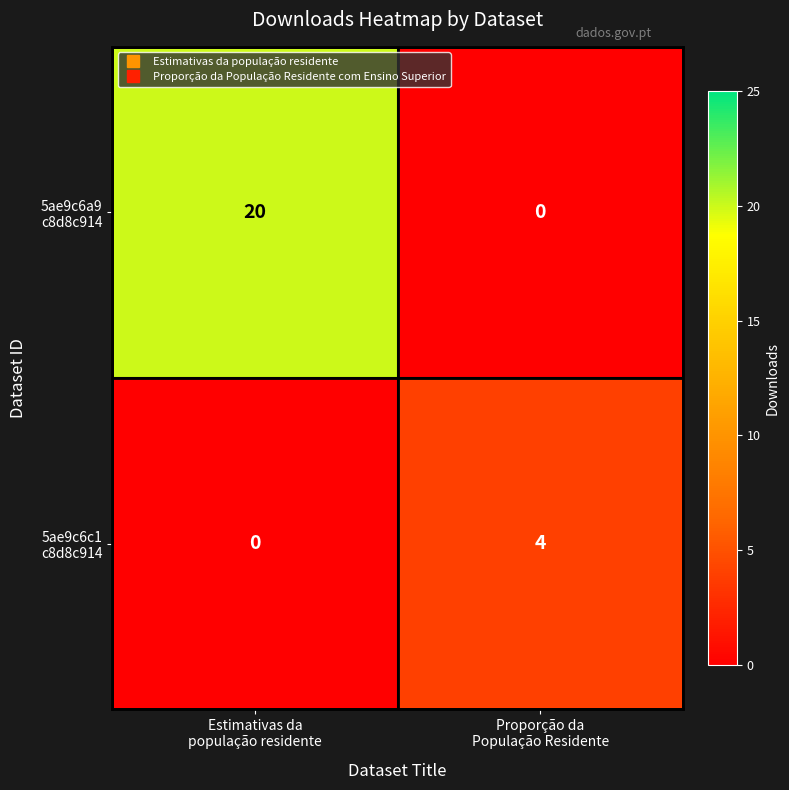

How many categories are shown in the chart?

2